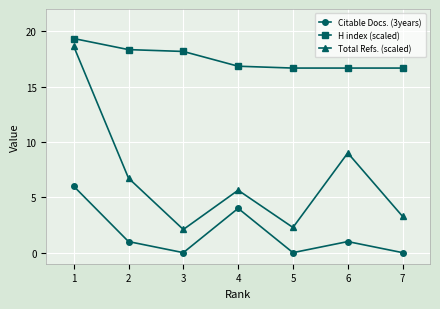

Which series changed the most between 3 and 4?

Citable Docs. (3years)